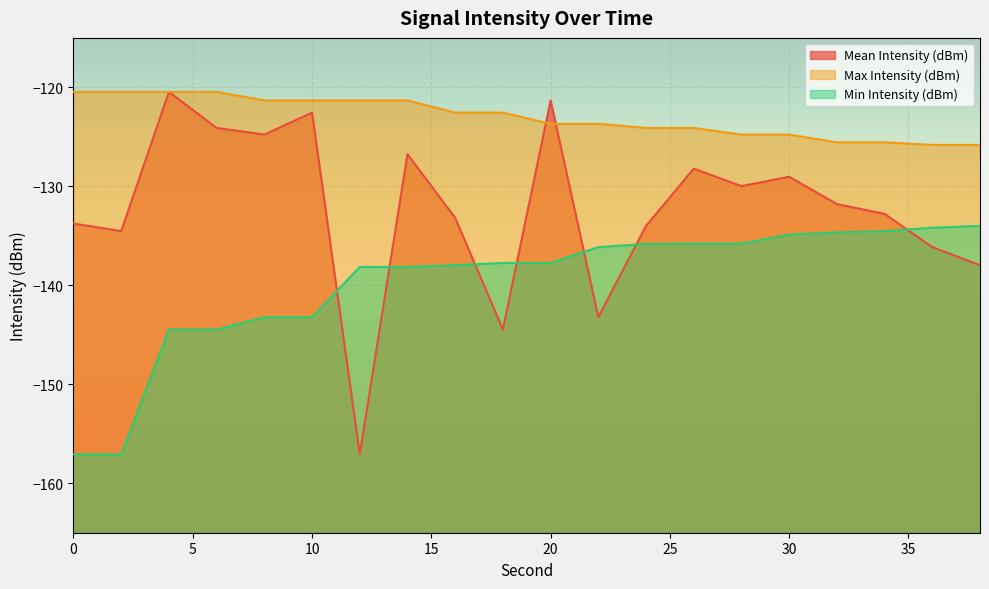

Between 6 and 0, which is larger?

6